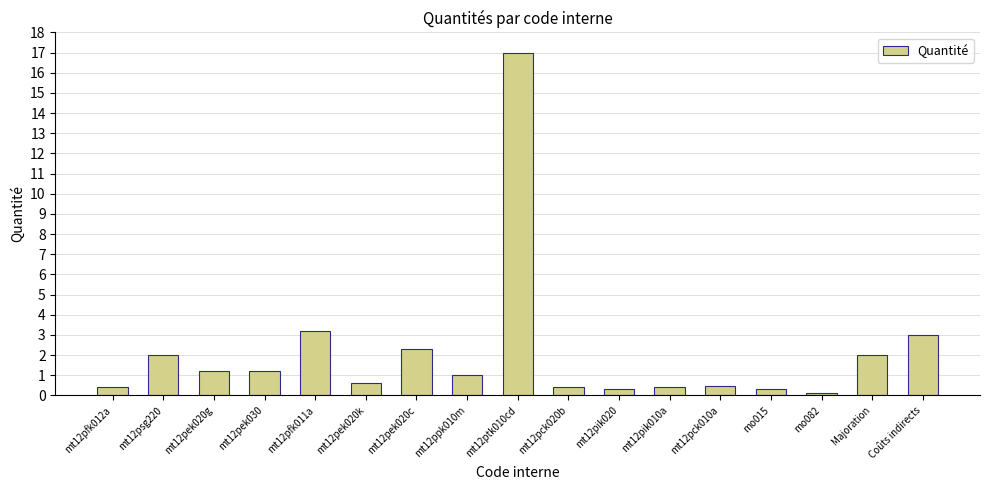

How many values are below 1?

8